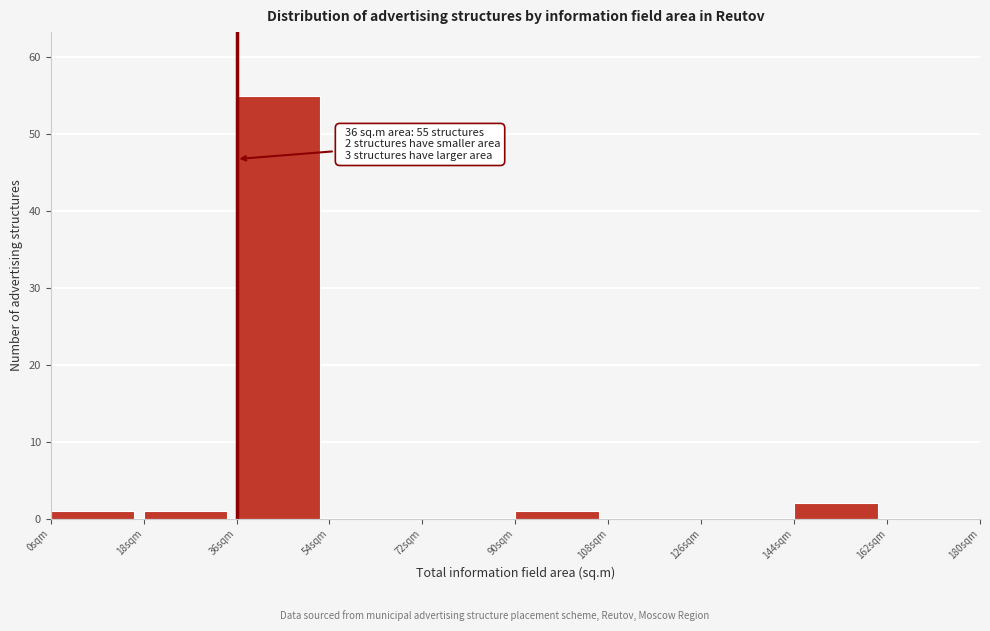

Which range on the x-axis has the tallest bar?

36 to 54